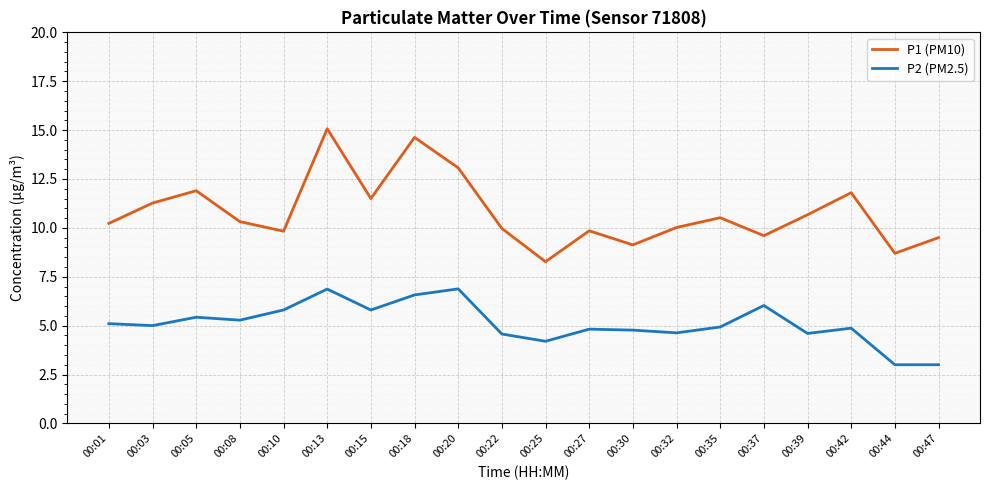

The value of P2 (PM2.5) at 00:18 is 11.5. True or false?

False